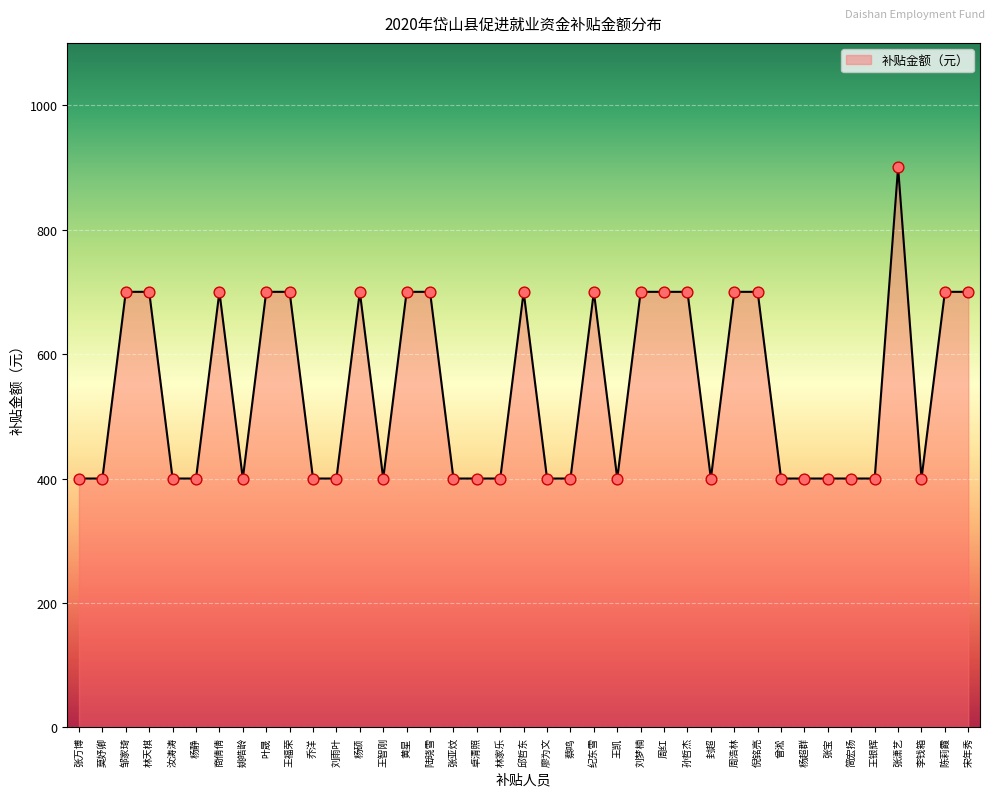

What is the change in value from 刘雨叶 to 宋年秀?

+300